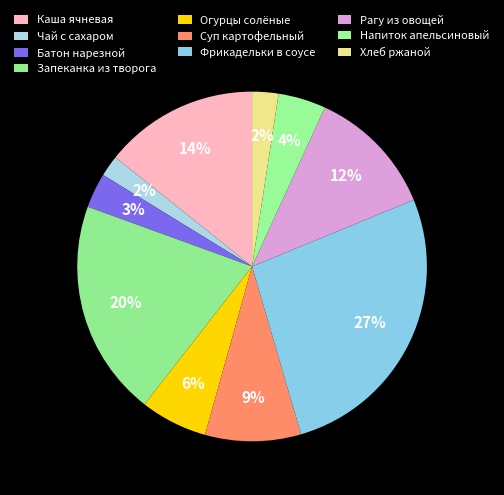

Count the number of slices in the pie.

10